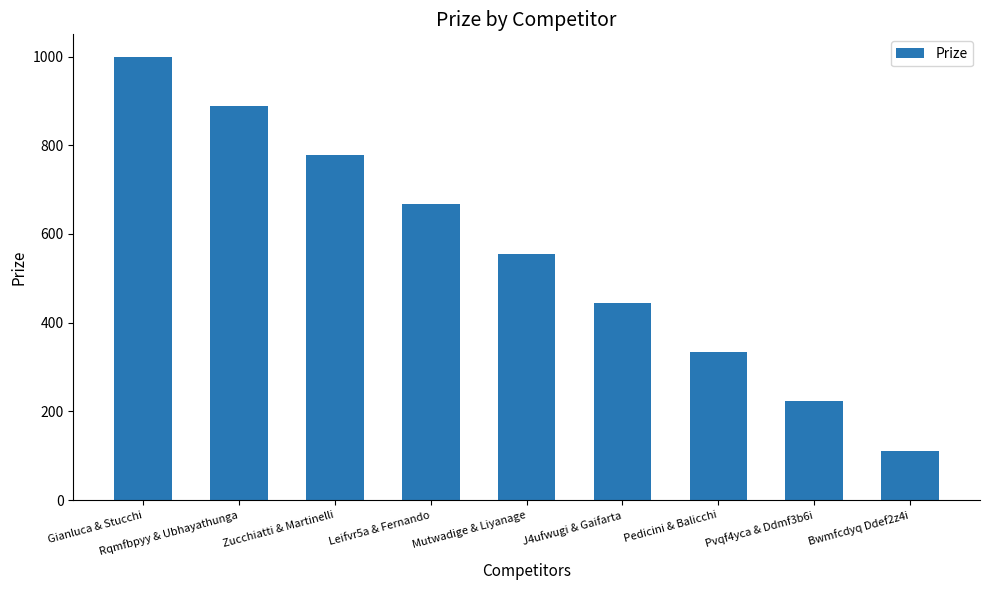

How many categories are shown in the chart?

9